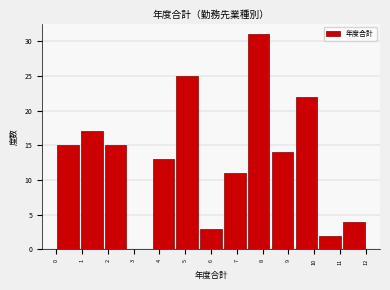

Over which range of the x-axis is the bar tallest?

7.4 to 8.3